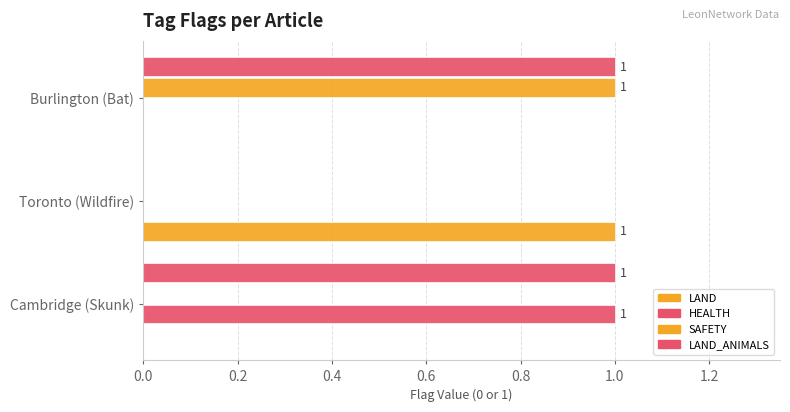

What is the greatest value displayed?

1